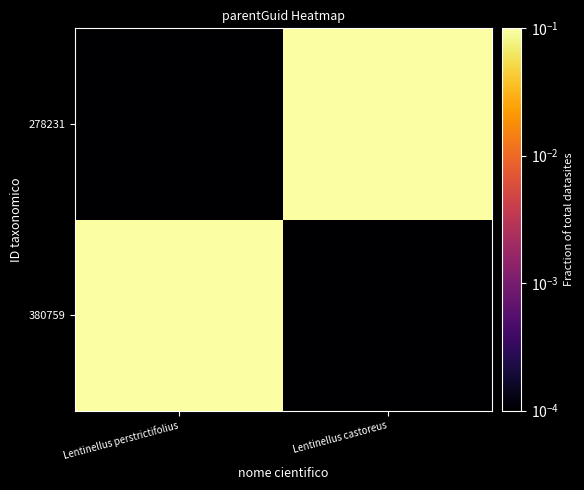

Which category has the highest value across all series?

Lentinellus perstrictifolius